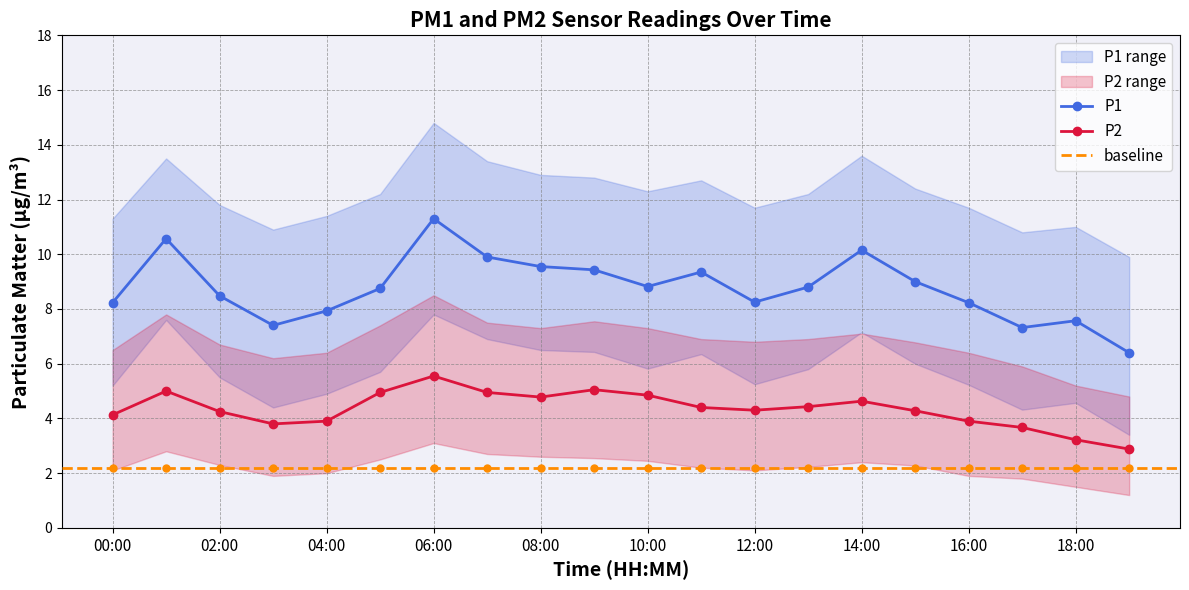

Reading right to left, list all the values displayed in this chart.

P1: 6.4	7.6	7.3	8.2	9.0	10.2	8.8	8.2	9.3	8.8	9.4	9.6	9.9	11.3	8.8	7.9	7.4	8.5	10.6	8.2
P2: 2.9	3.2	3.7	3.9	4.3	4.6	4.4	4.3	4.4	4.8	5.0	4.8	5.0	5.5	5.0	3.9	3.8	4.2	5.0	4.1